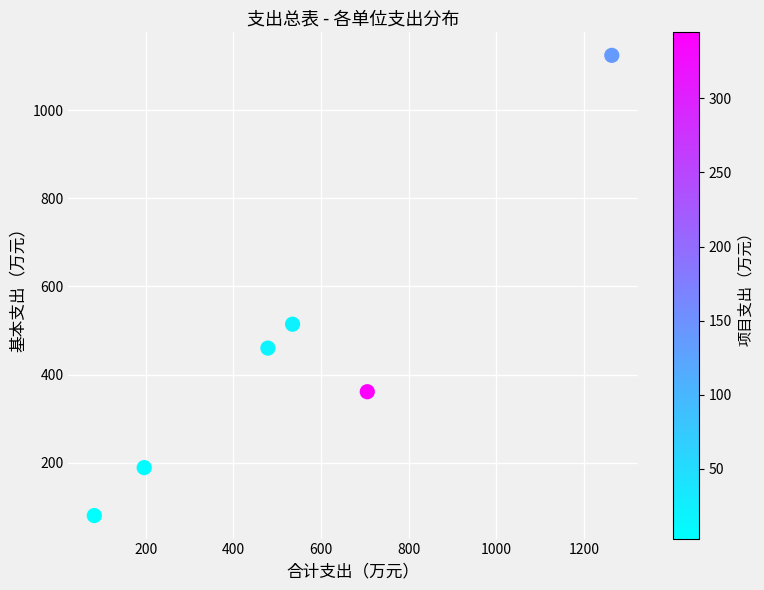

What is the average X value?

543.7